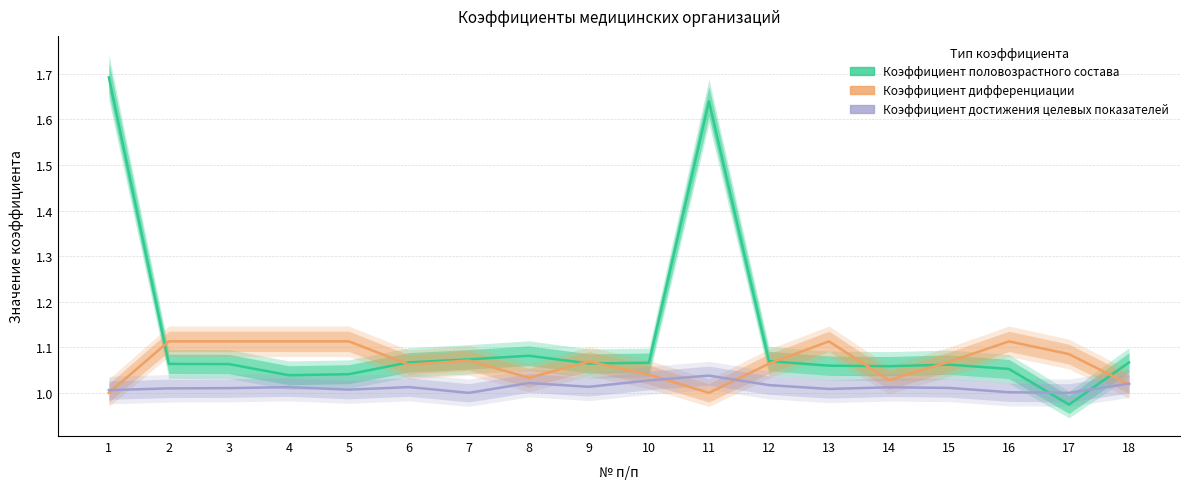

Rank the series at 6 from highest to lowest value.

Коэффициент половозрастного состава, Коэффициент дифференциации, Коэффициент достижения целевых показателей